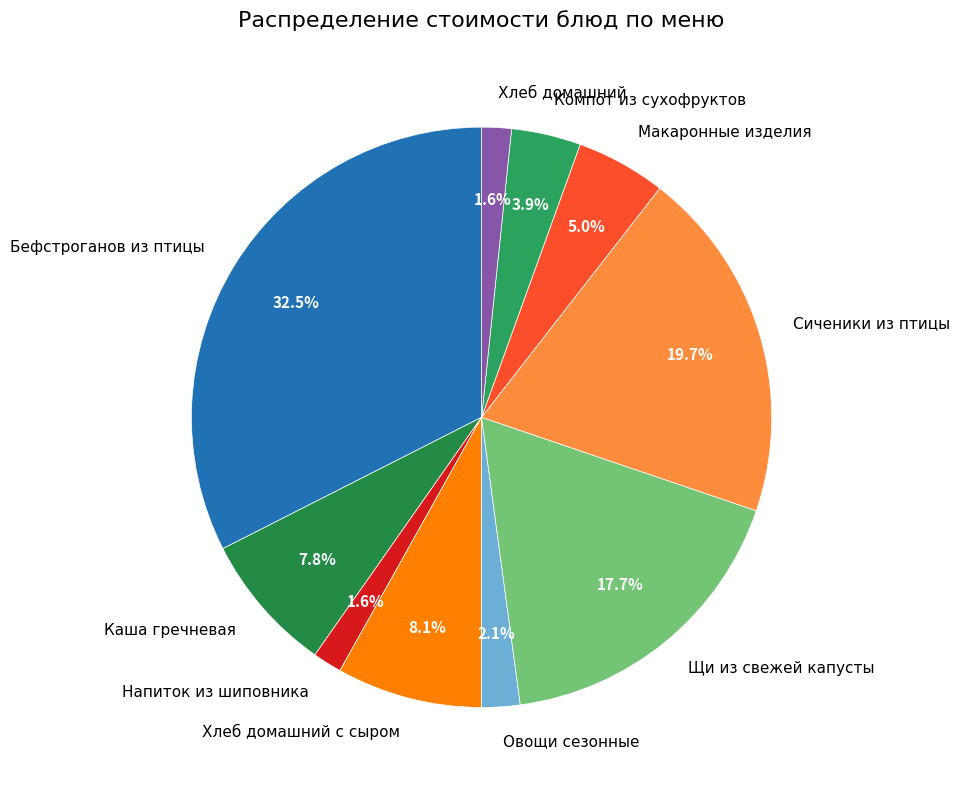

How many segments does this pie chart have?

10